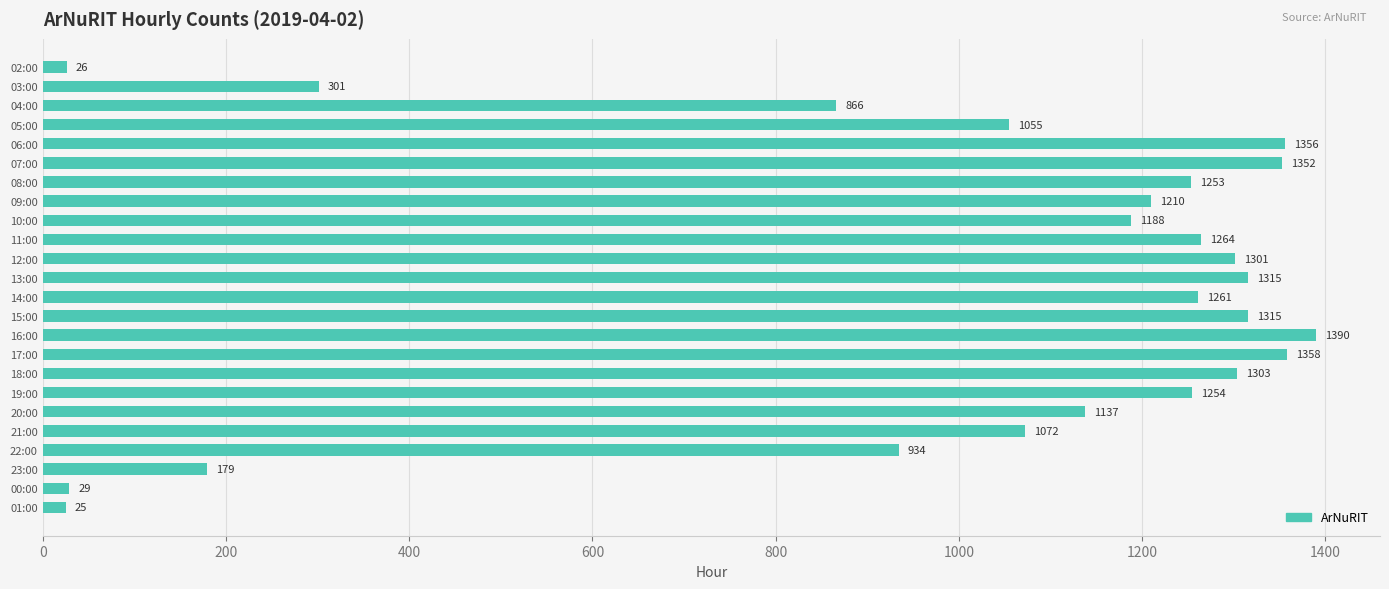

What is the minimum value shown in the chart?

25